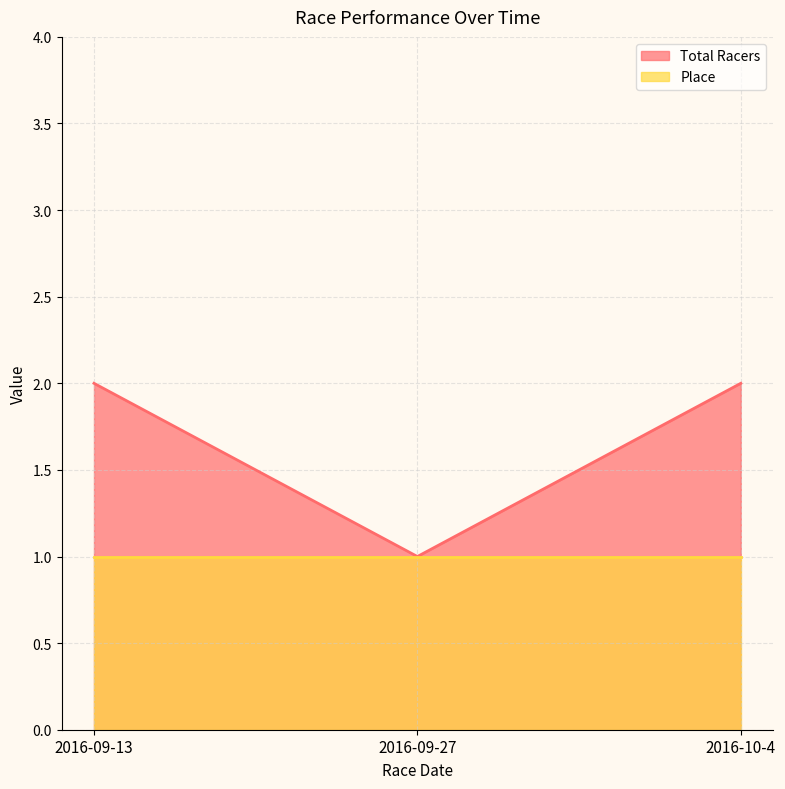

How many values are between 1 and 2?

3